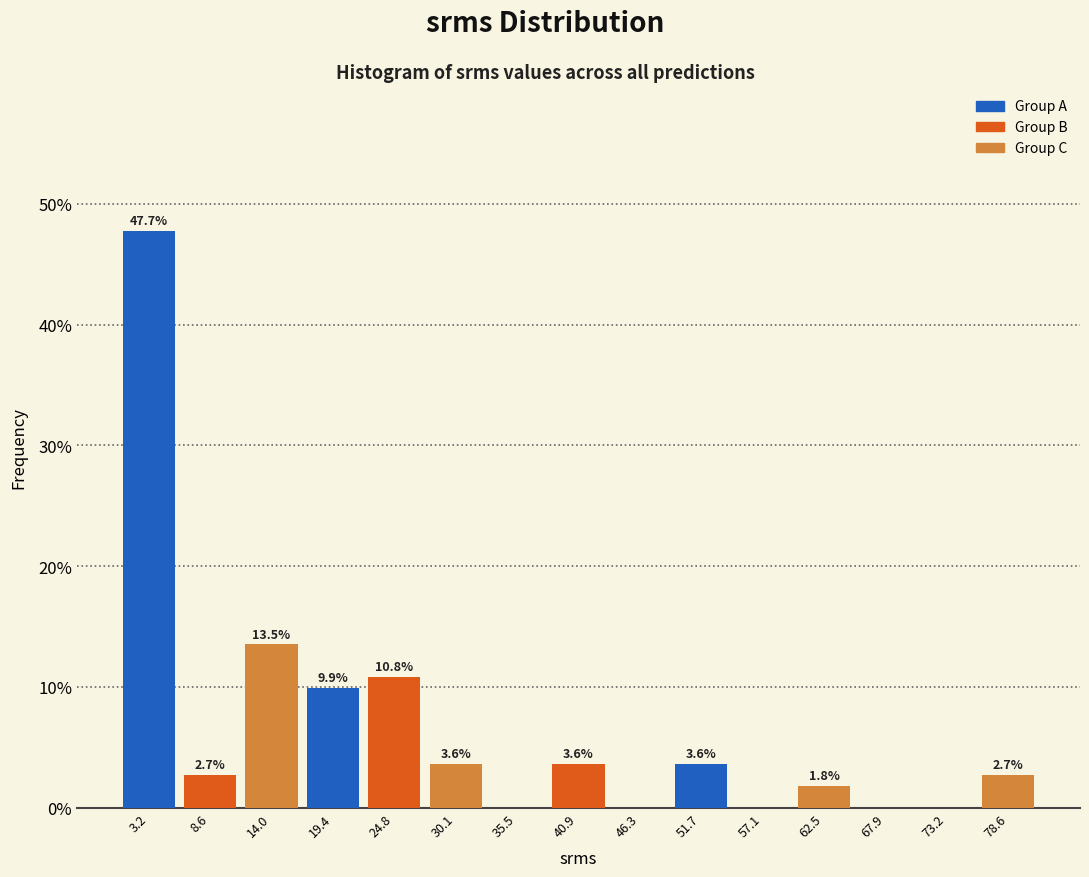

Over which range of the x-axis is the bar tallest?

1 to 6